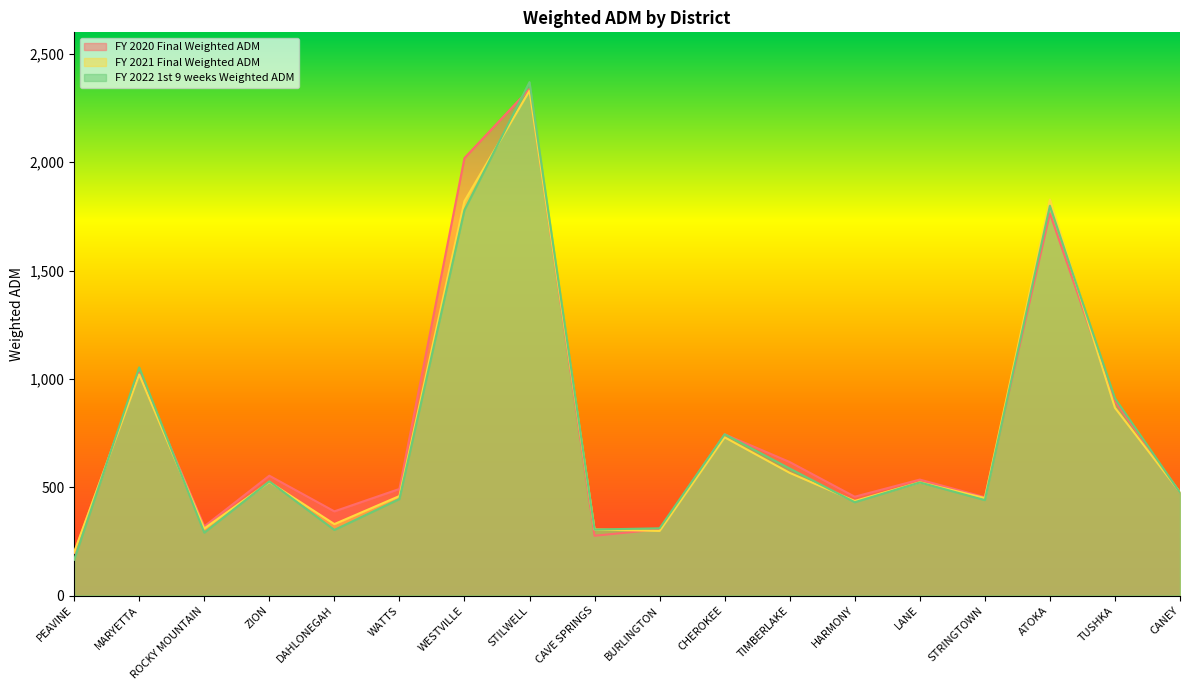

How many series are shown in this chart?

3